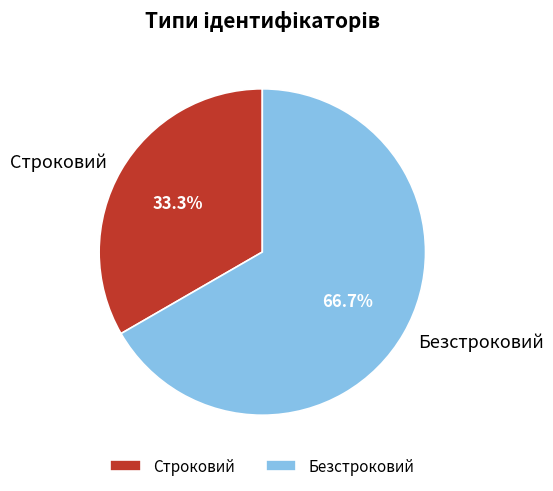

Approximately how many times larger is the value at Строковий compared to Безстроковий?

0.5